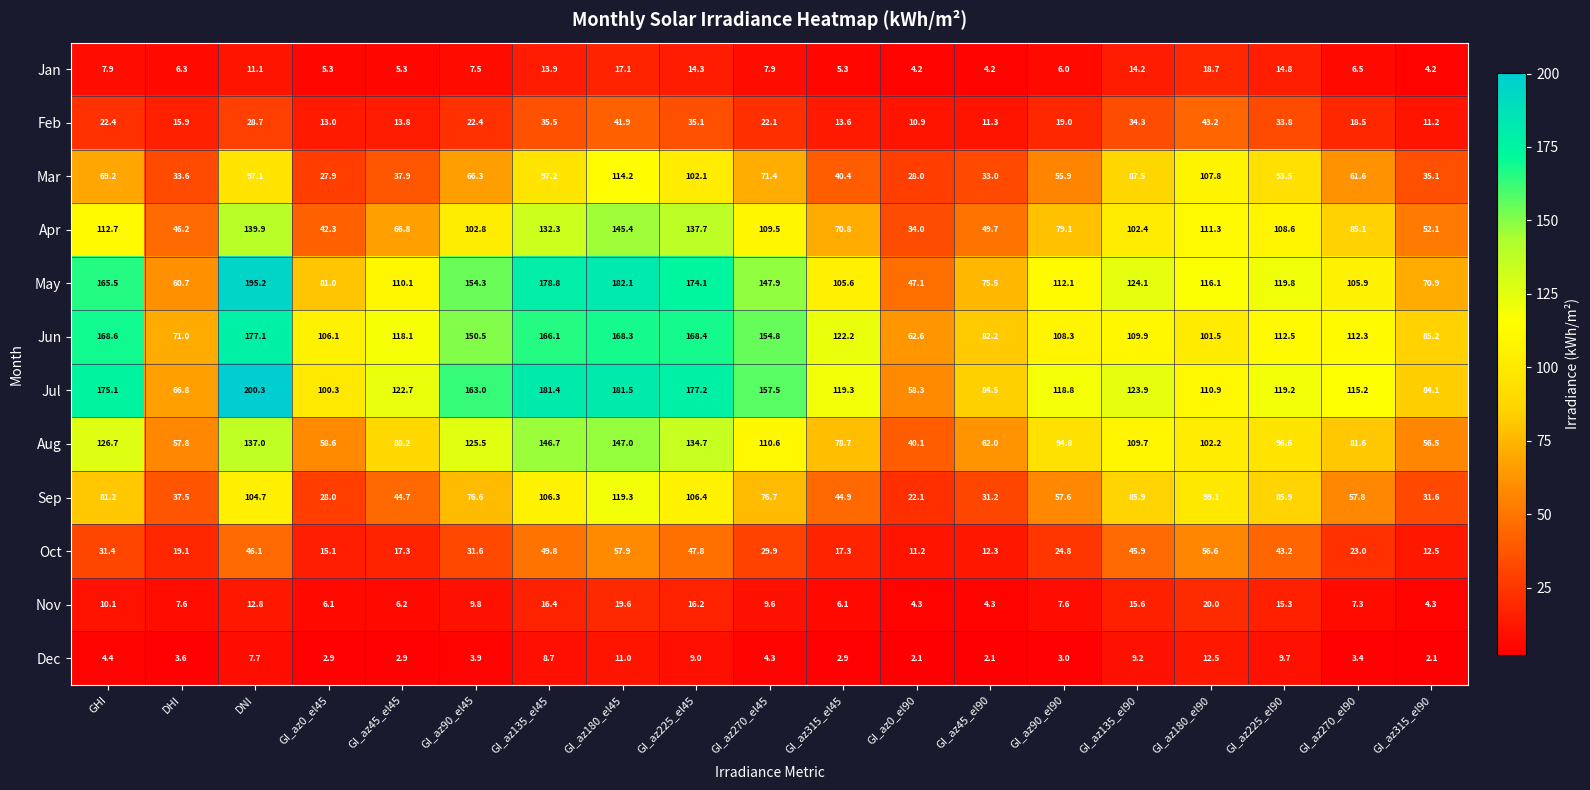

The Mar series shows 40.4 at GI_az315_el45. True or false?

True